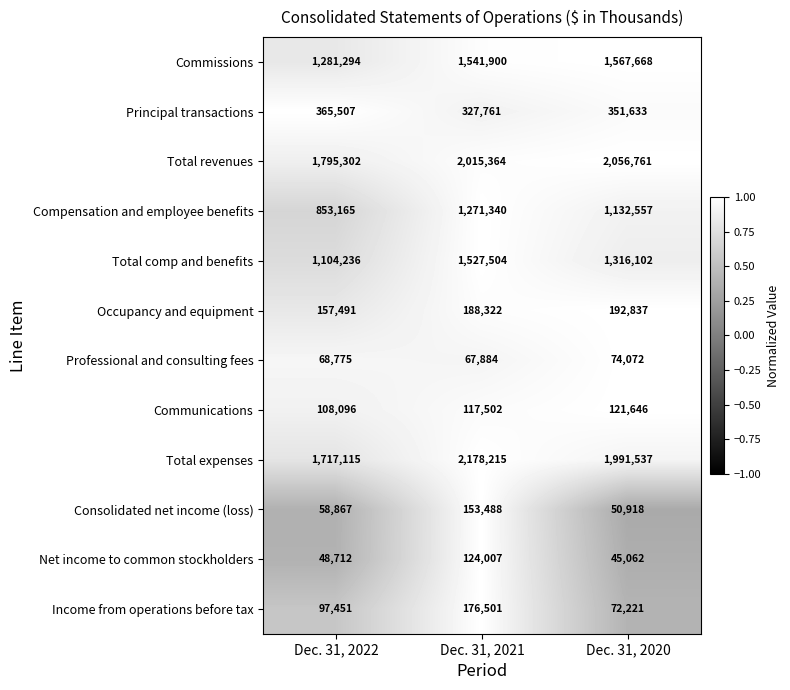

Which category has the highest value across all series?

Dec. 31, 2021